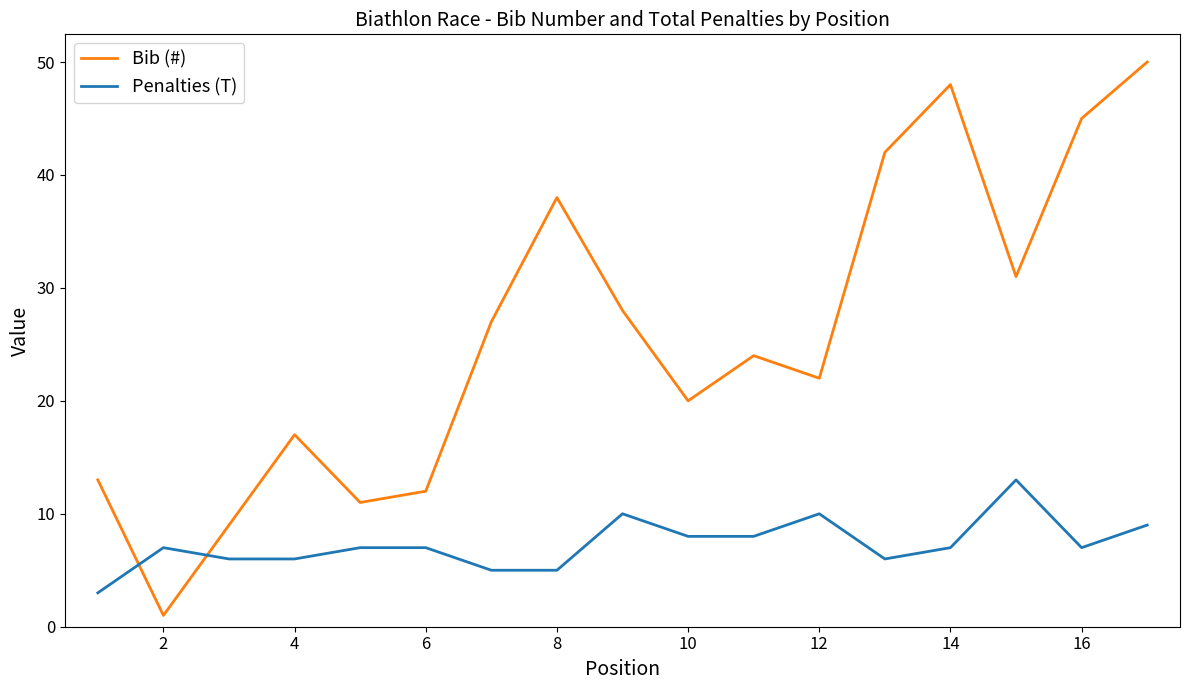

Rank the series by their average value, from lowest to highest.

Penalties (T), Bib (#)